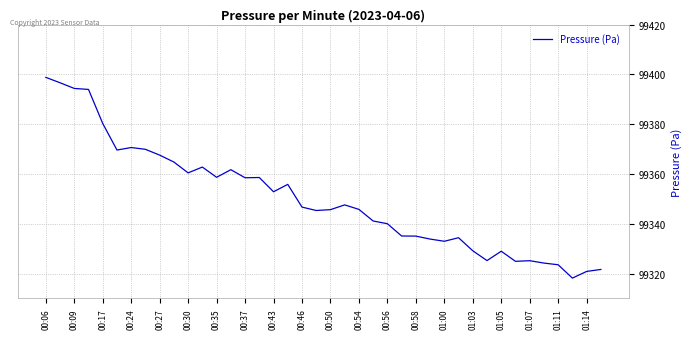

What is the smallest value displayed?

99318.2